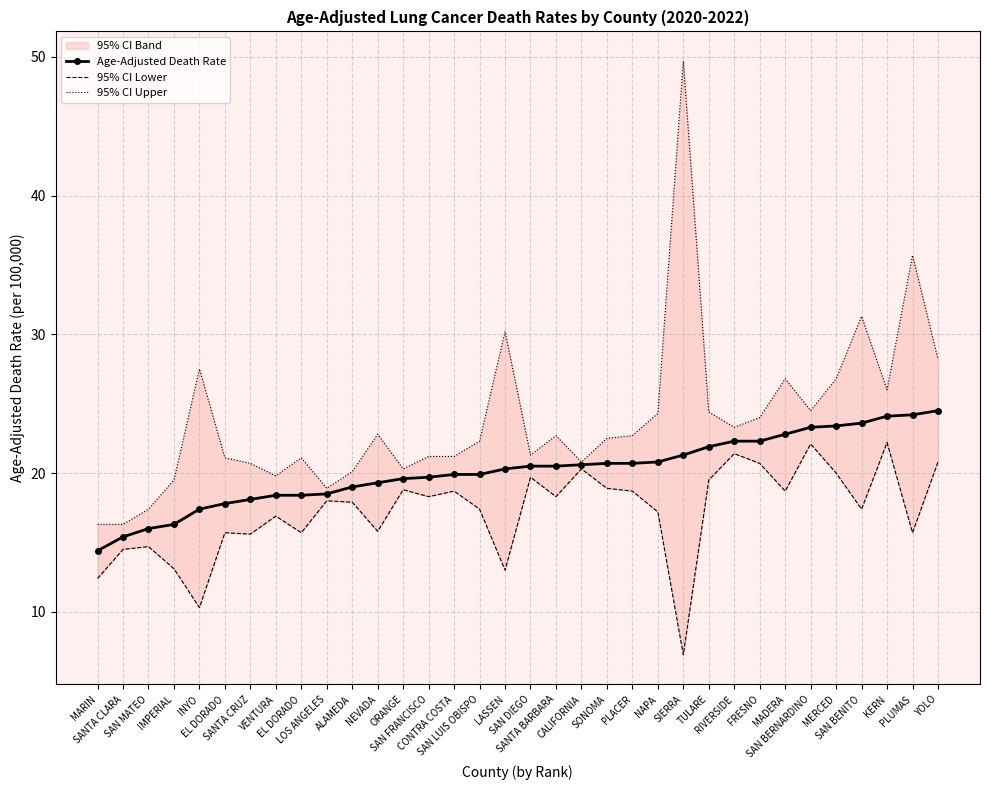

What is the sum of the Age-Adjusted Death Rate values at CALIFORNIA and SIERRA?

41.9